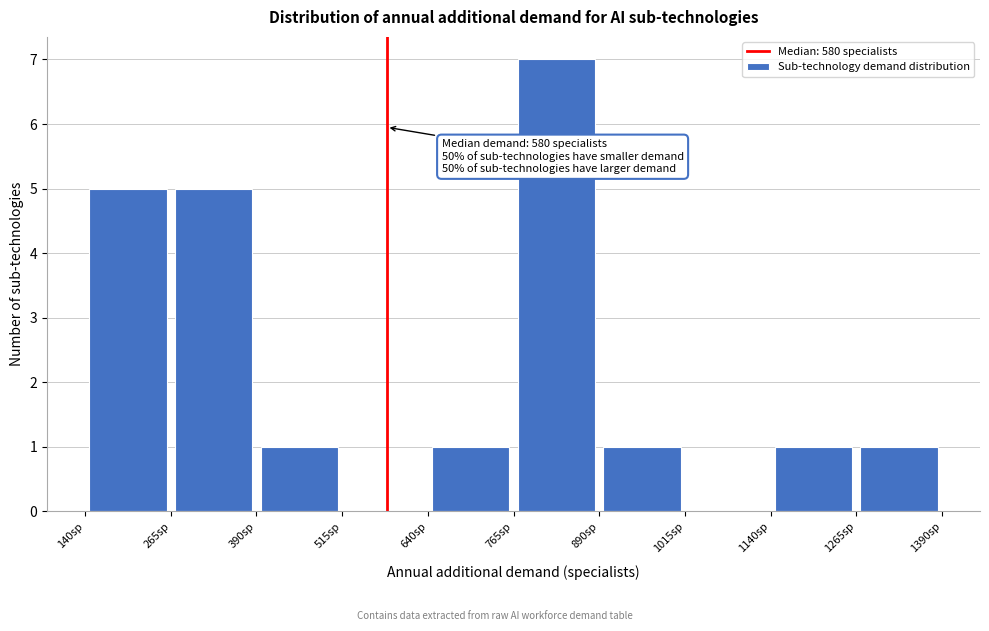

Which range on the x-axis has the tallest bar?

765 to 890